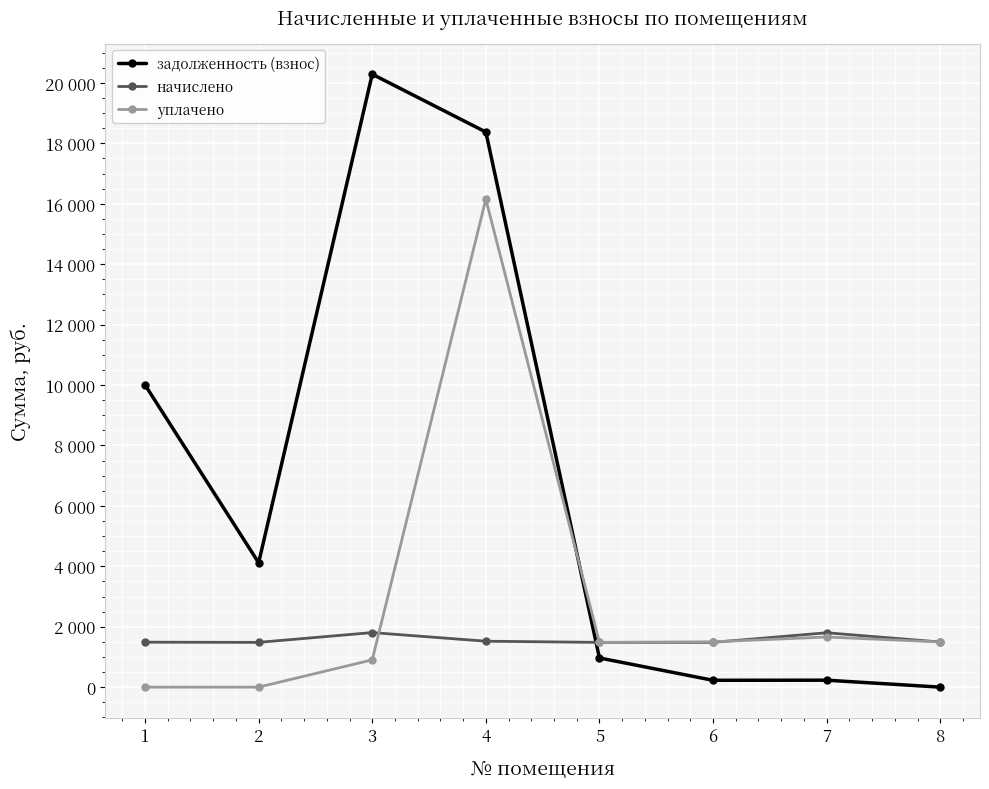

Reading left to right, what are all the values shown in this chart?

задолженность (взнос): 1=10005.1	2=4116.3	3=20290.1	4=18375.3	5=965.6	6=226.4	7=229.9	8=0.0
начислено: 1=1488.2	2=1481.9	3=1806.2	4=1520.0	5=1481.9	6=1481.9	7=1799.9	8=1494.6
уплачено: 1=0.0	2=0.0	3=903.1	4=16153.7	5=1481.9	6=1500.0	7=1660.0	8=1494.6